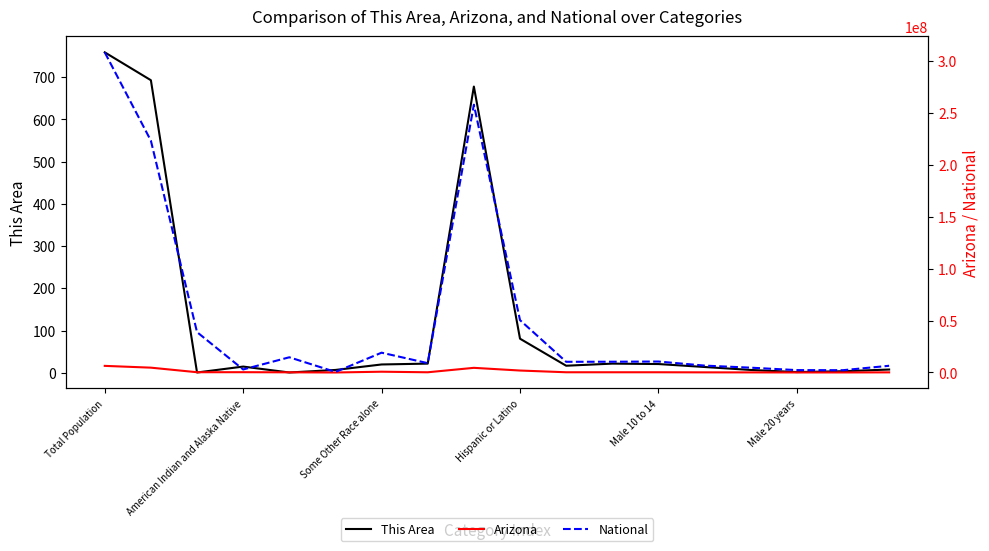

What position from the left is 10?

11